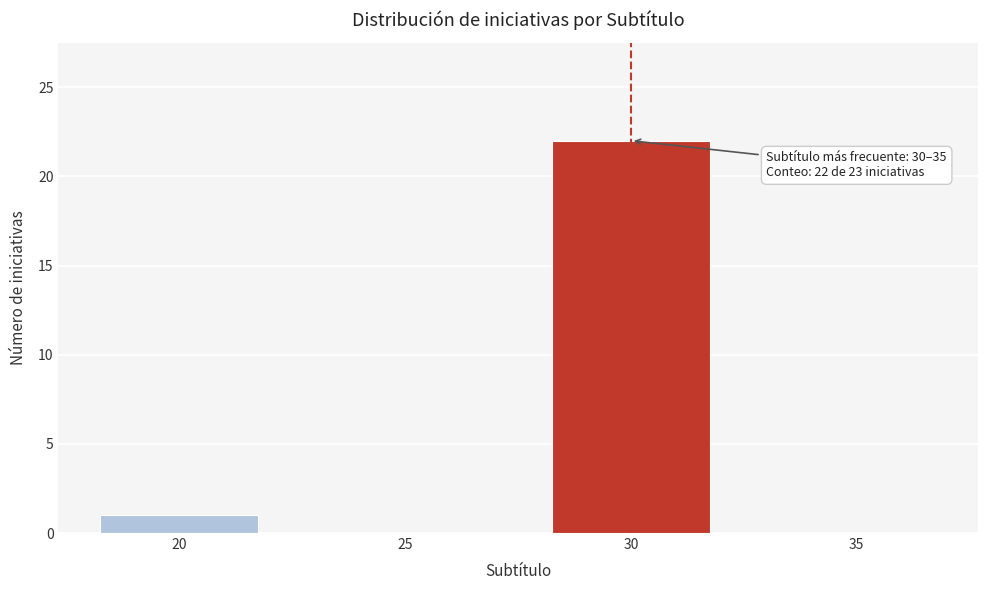

Reading right to left, extract all data points from this chart.

35=0	30=22	25=0	20=1